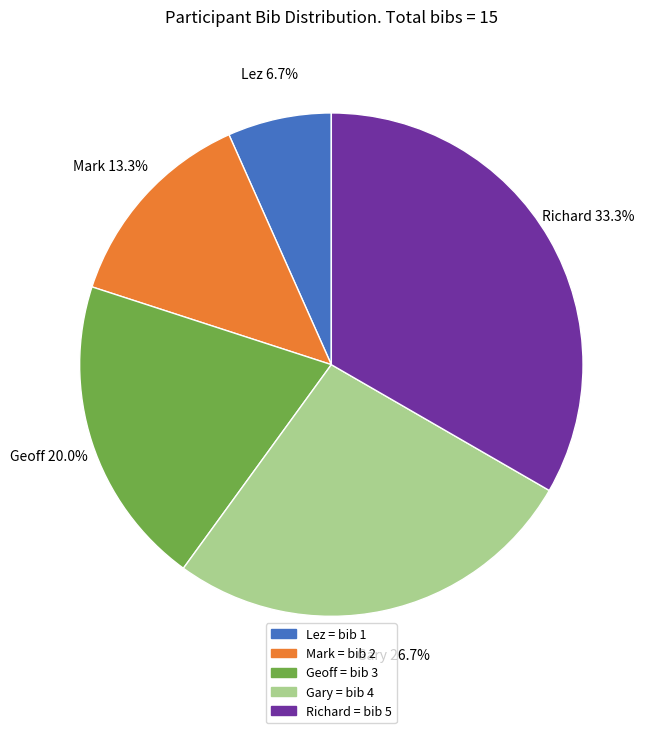

What percentage is NOT represented by Geoff?

80.0%